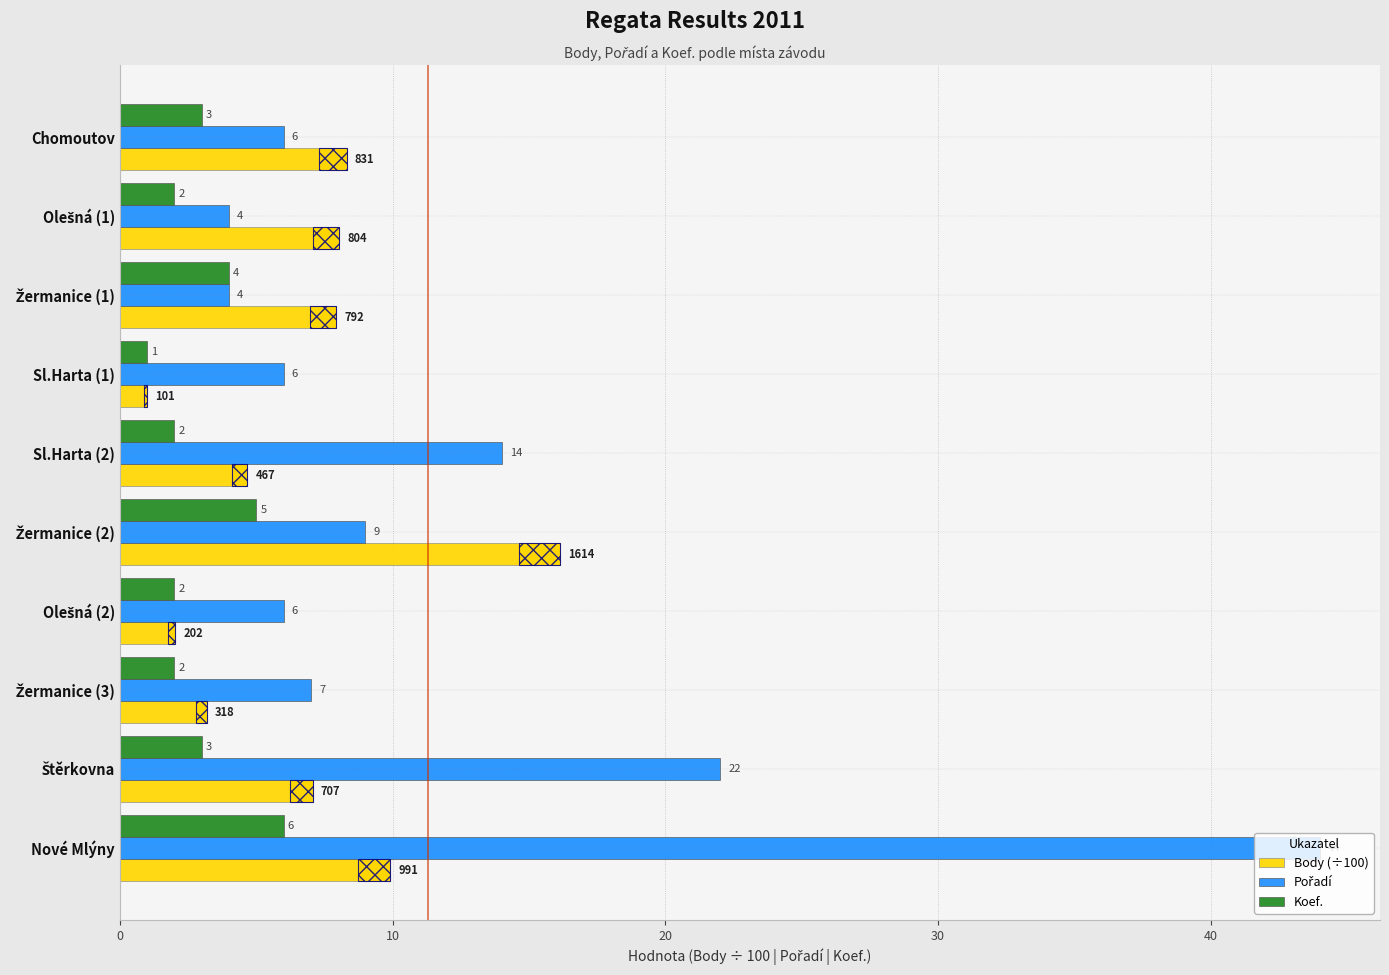

What is the total value across all series at Sl.Harta (1)?

8.0